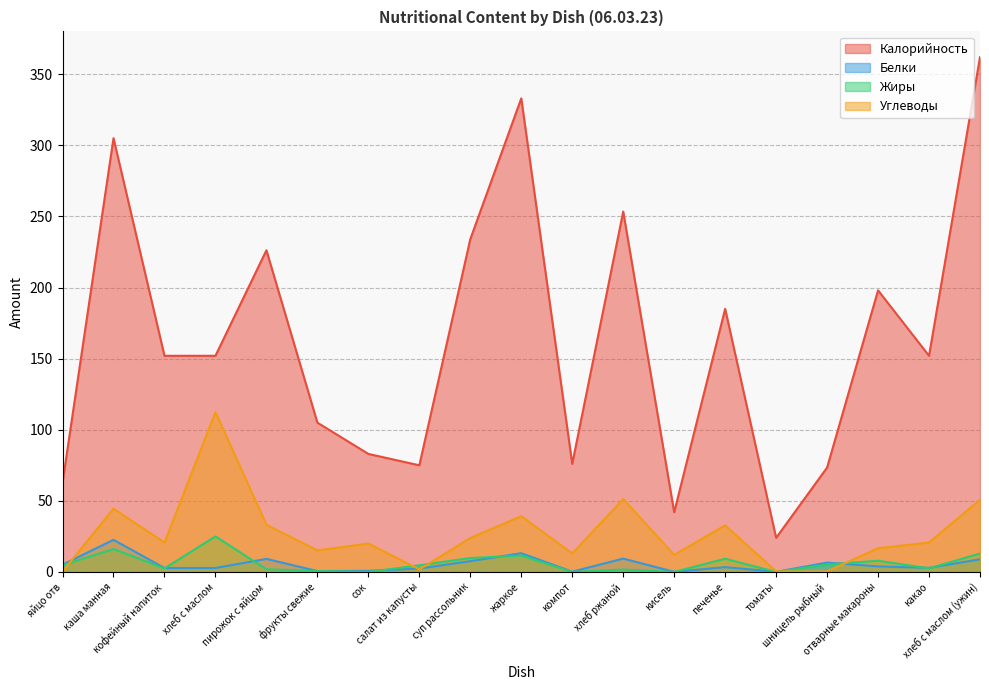

How many lines are shown in the chart?

4